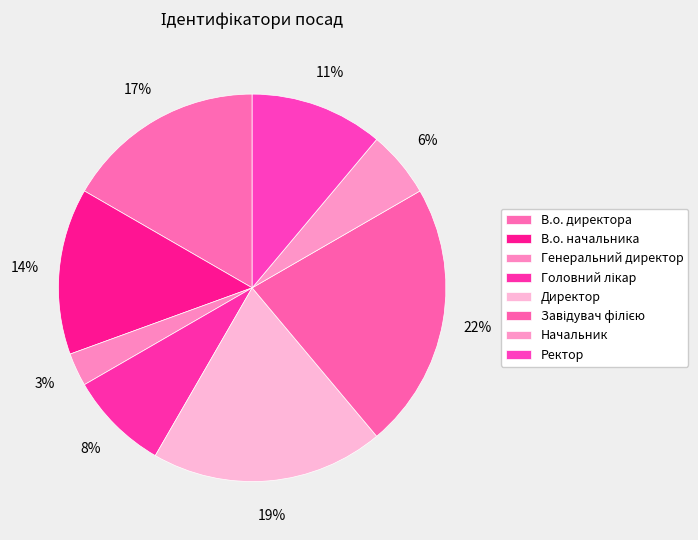

Is it true that Головний лікар is 8% of the pie?

True